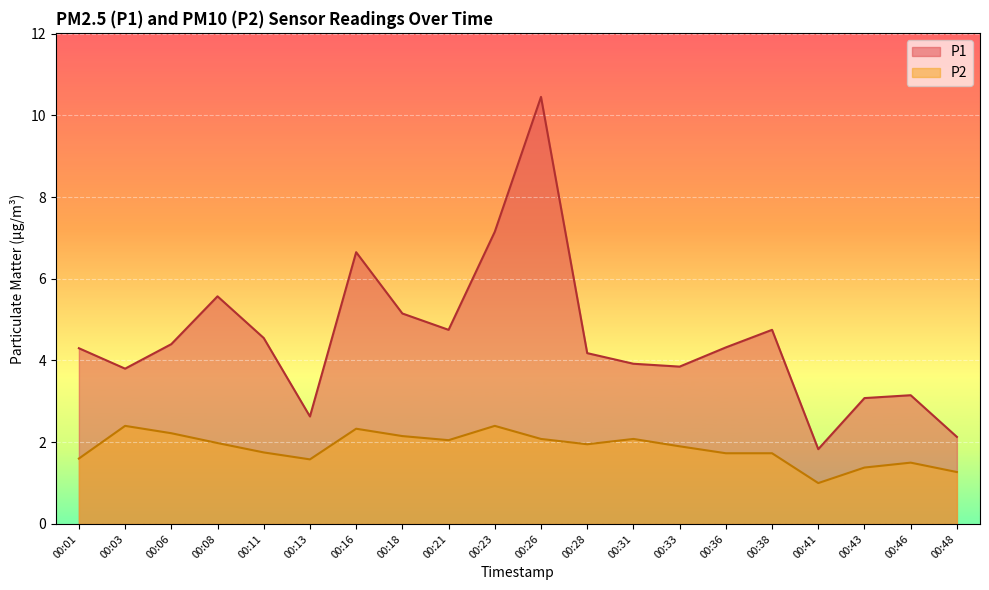

Which series has the largest range (max minus min)?

P1